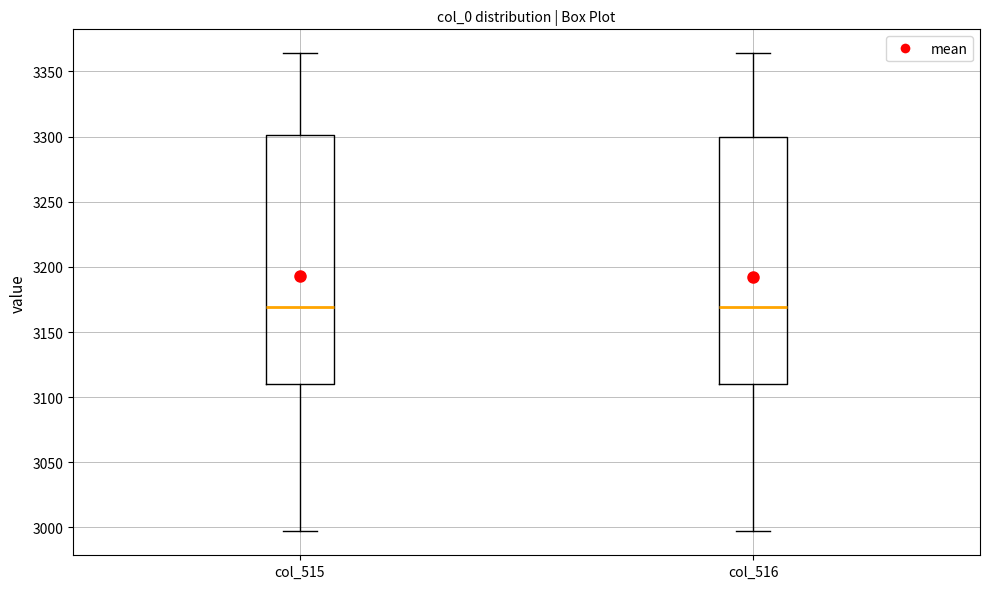

Reading left to right, read every box against the y-axis: the position of its median line, the range the box covers, and the ends of its whiskers. The values are not printed on the chart, so give them approximately, as read against the axis.

col_515: median 3170, box 3110 to 3300, whiskers 2995 to 3365
col_516: median 3170, box 3110 to 3300, whiskers 2995 to 3365